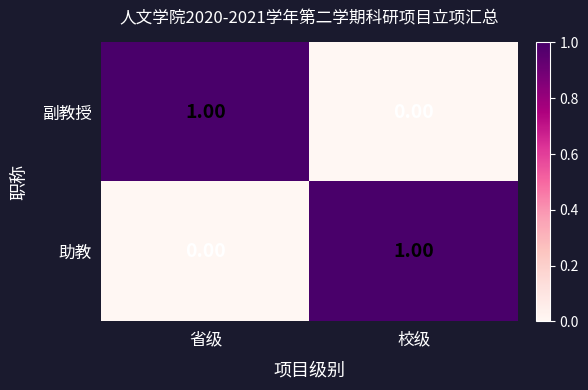

List the labels in order of 副教授 value, smallest first.

校级, 省级